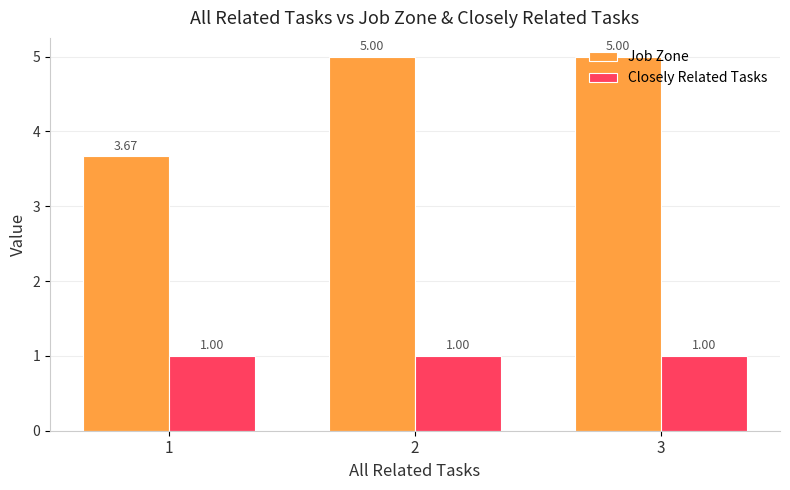

What is the difference between the maximum and minimum values in the Job Zone series?

1.3